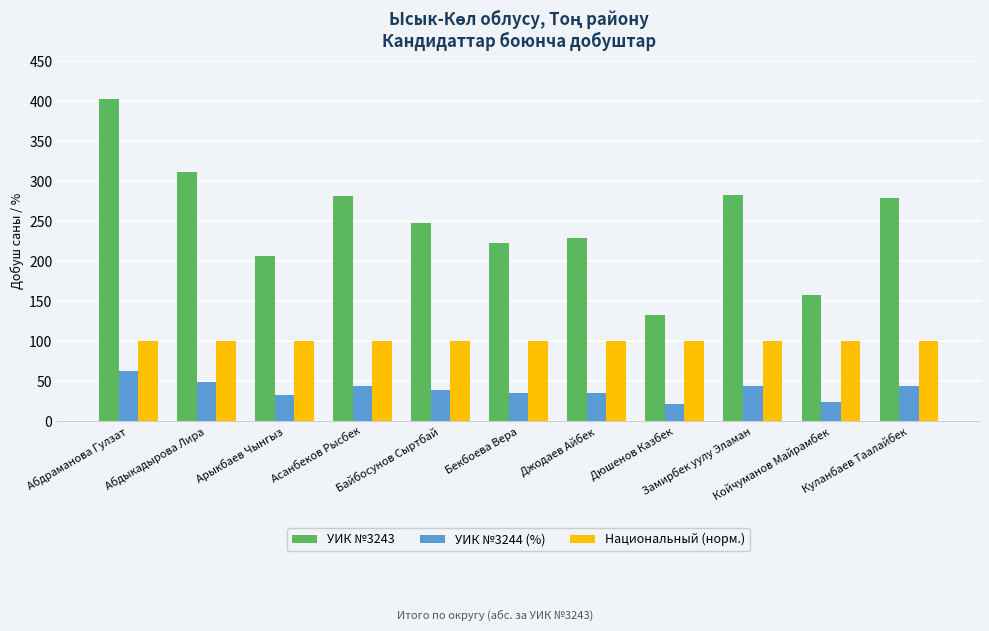

List the series in order of their overall mean, lowest first.

УИК №3244 (%), Национальный (норм.), УИК №3243